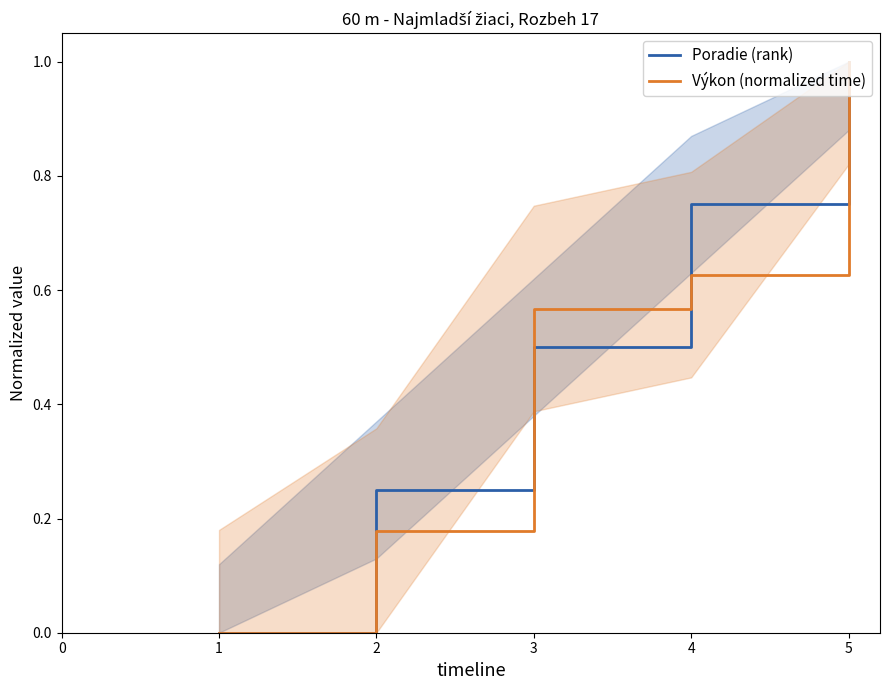

Is it true that Výkon (normalized time) equals 0.1 at 2?

False